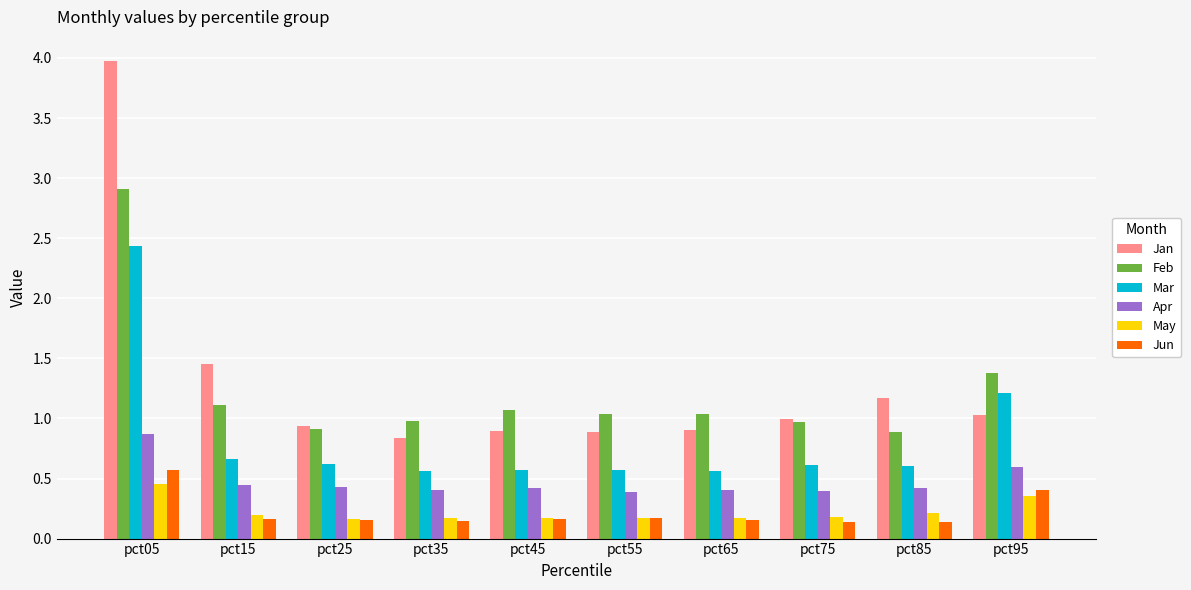

What is the value of the Jan bar at the 6th from the left?

0.9